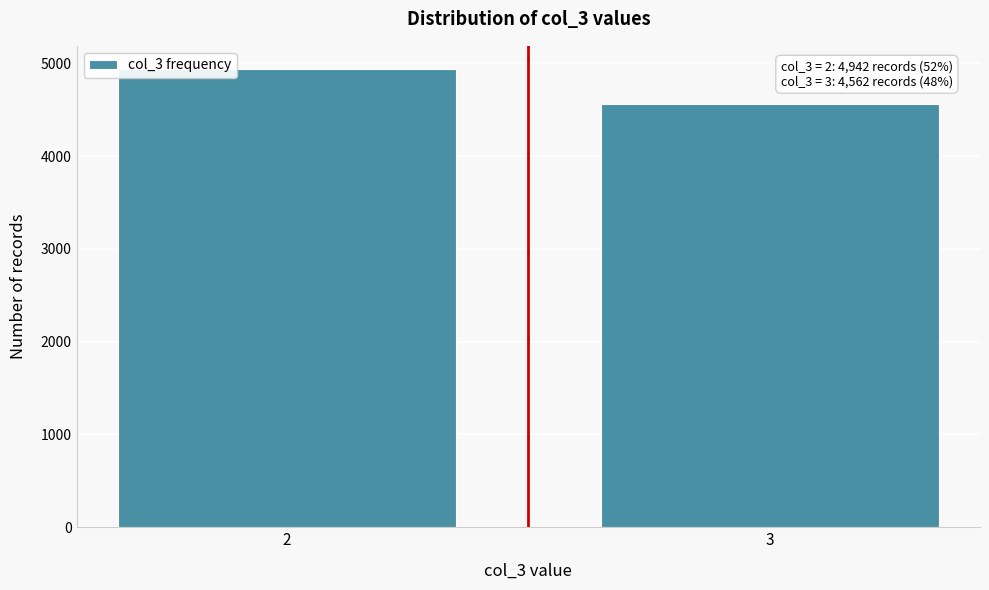

Reading left to right, extract all data points from this chart.

4942	4562